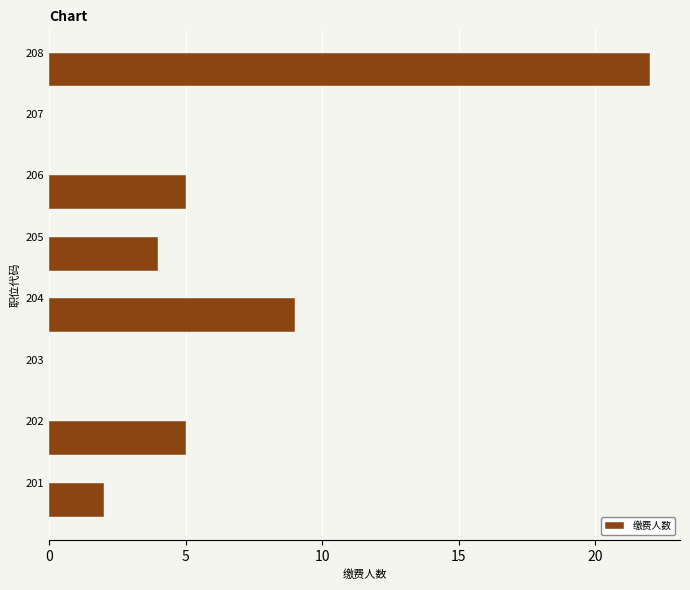

Which has a higher value, 204 or 207?

204